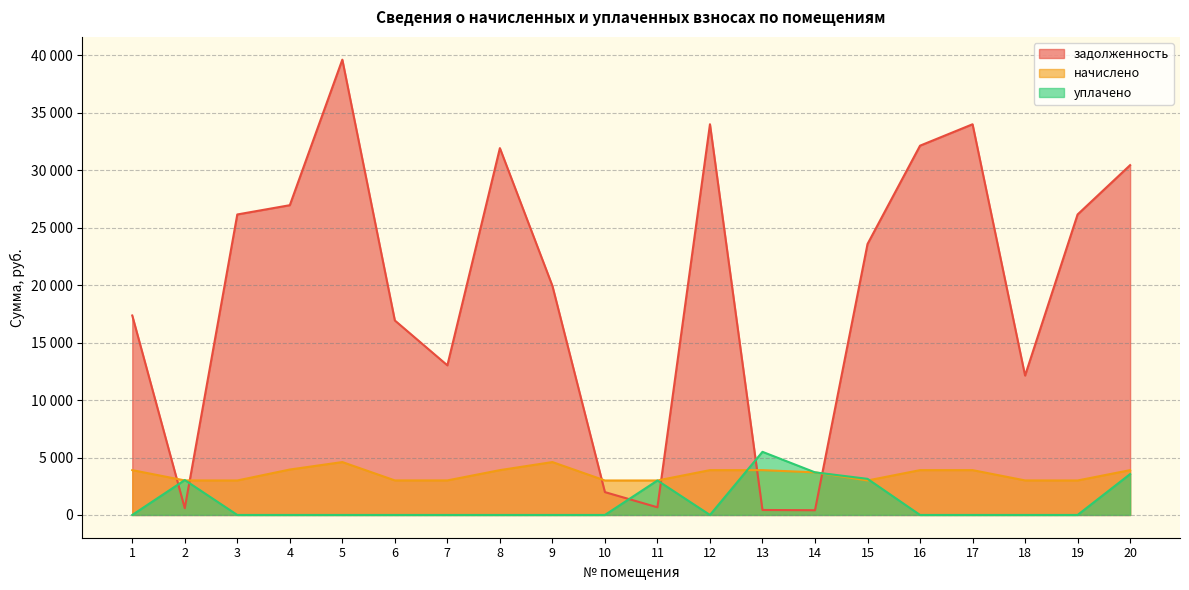

At which category is the sum across all series the highest?

5